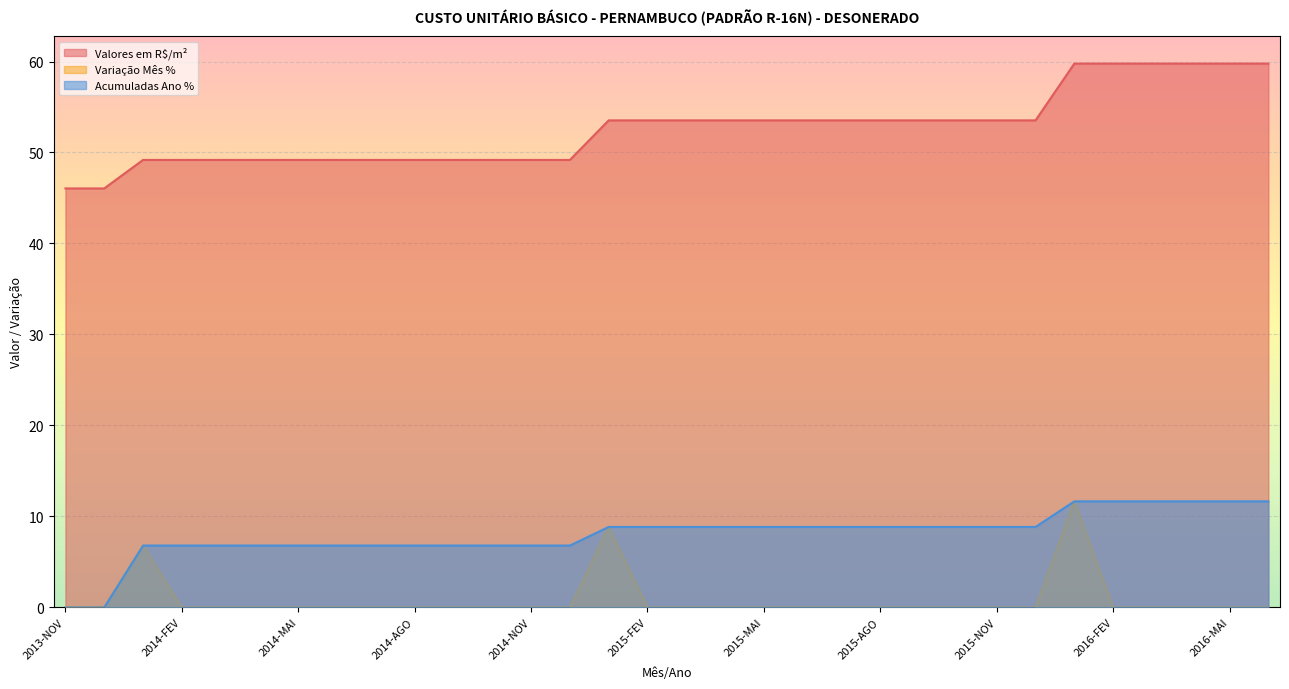

What is the sum of all Valores em R$/m² values?

1683.2